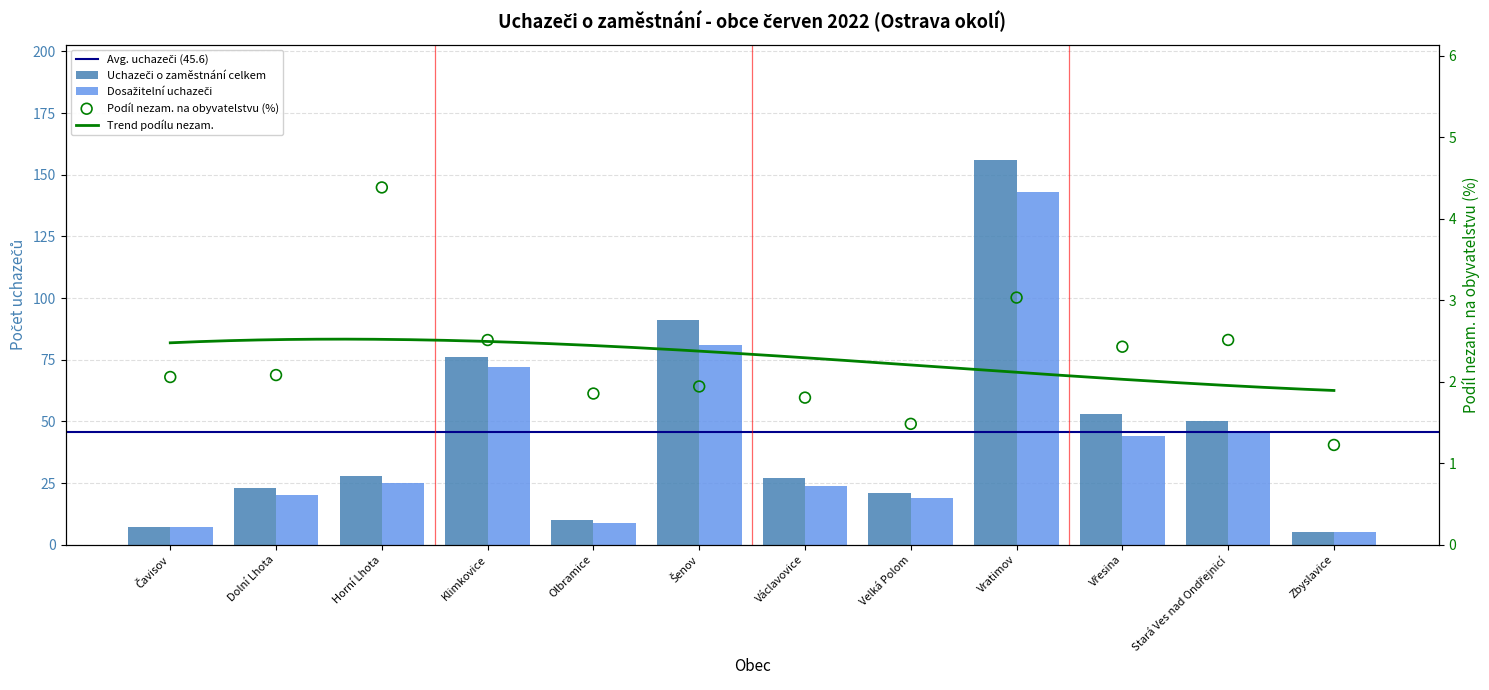

Which series has the largest total across all categories?

Uchazeči o zaměstnání celkem